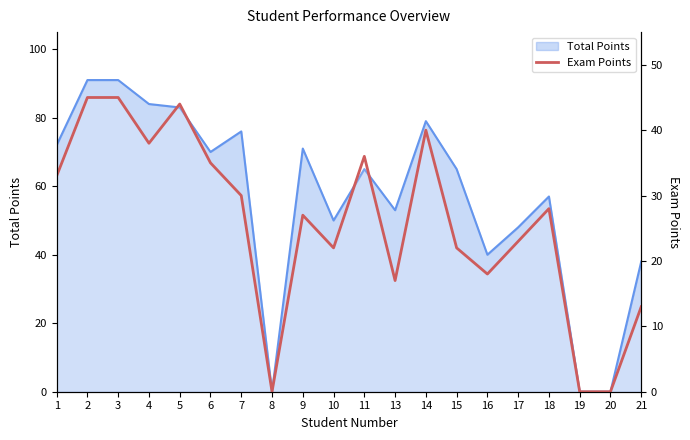

At which label does the data first exceed 28?

1